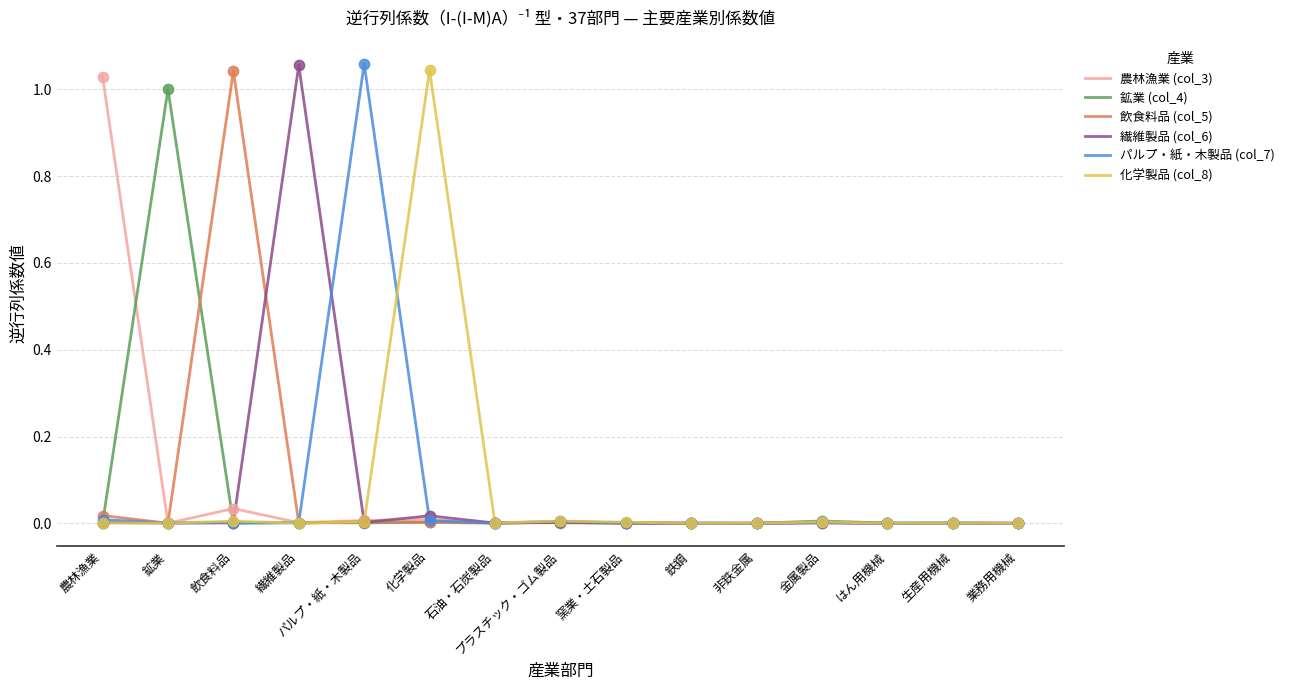

At which label does 飲食料品 (col_5) reach its peak?

飲食料品